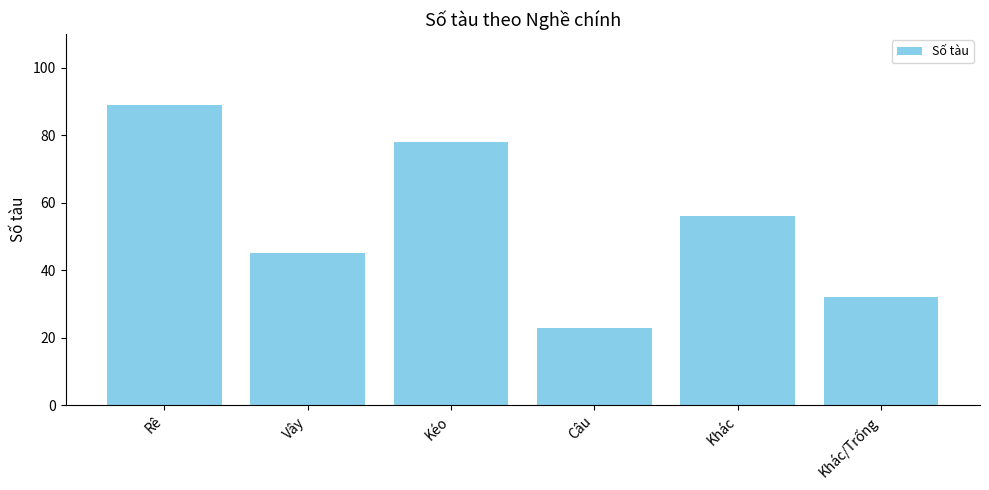

How many values are below 56?

3